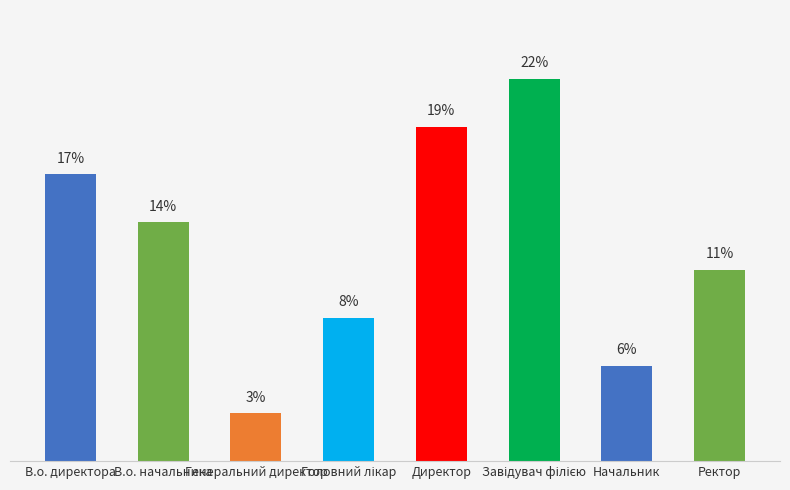

True or false: the data shows 5.5 at Головний лікар.

False